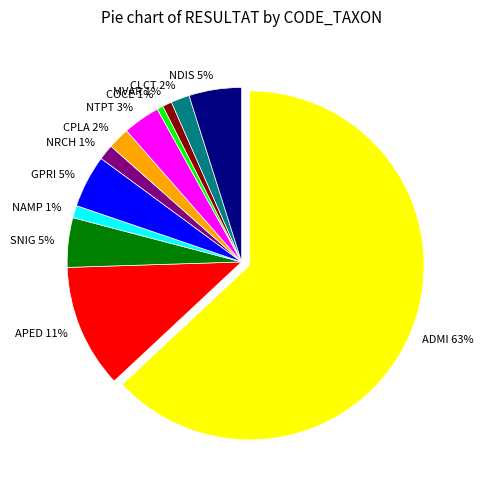

What percentage is the CPLA slice, to the nearest percent?

2%